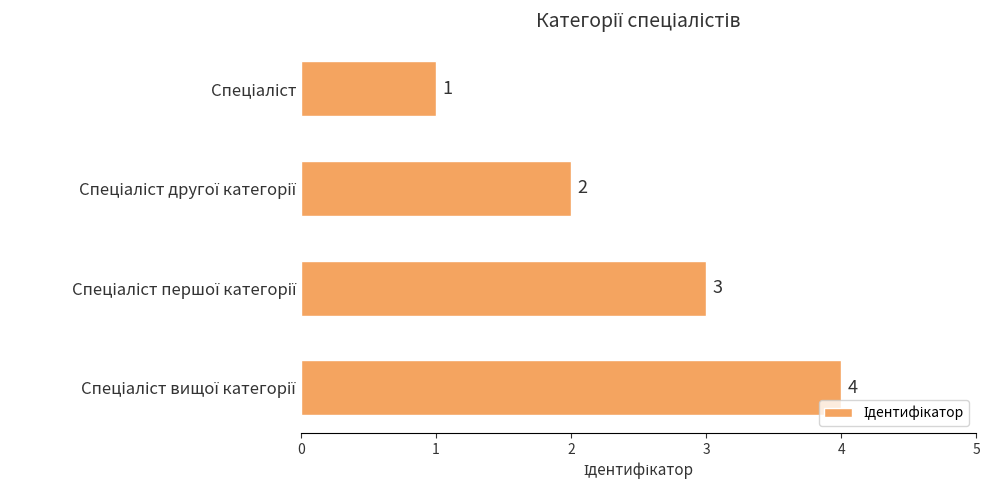

How many series are shown in this chart?

1